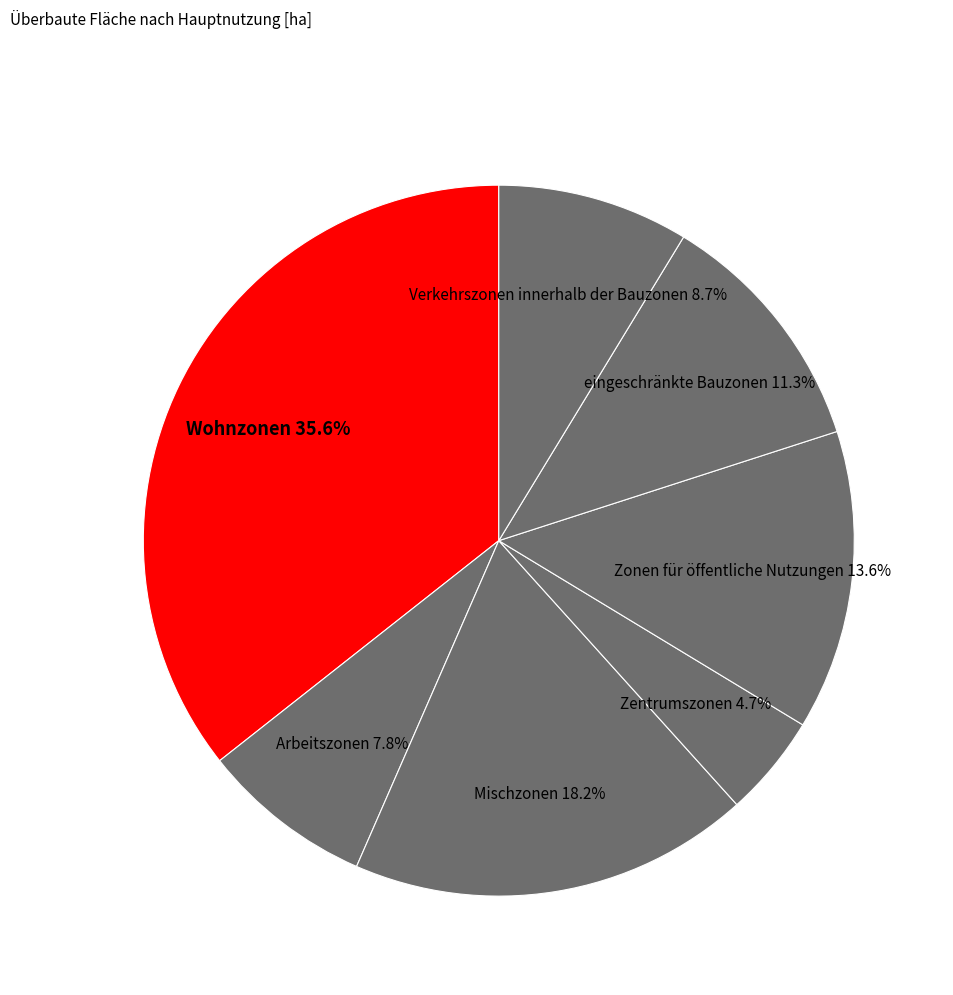

Does Wohnzonen account for over 50% of the chart?

No